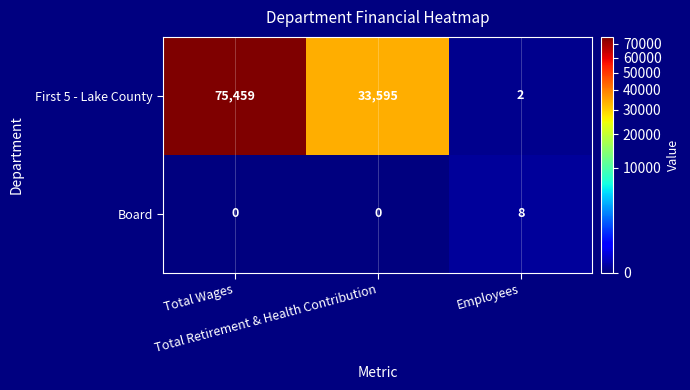

At how many categories does at least one series exceed 58152?

1